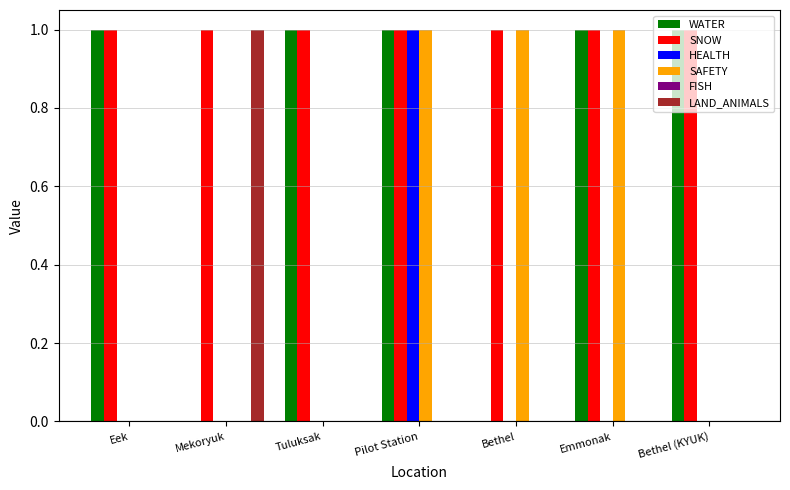

What is the total value across all series at Mekoryuk?

2